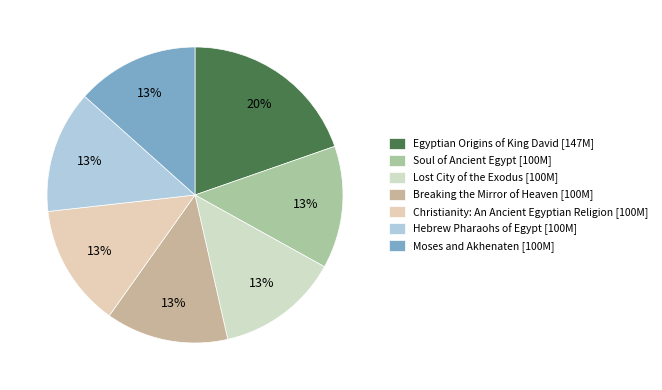

Which category has the smallest portion of the pie?

Breaking the Mirror of Heaven